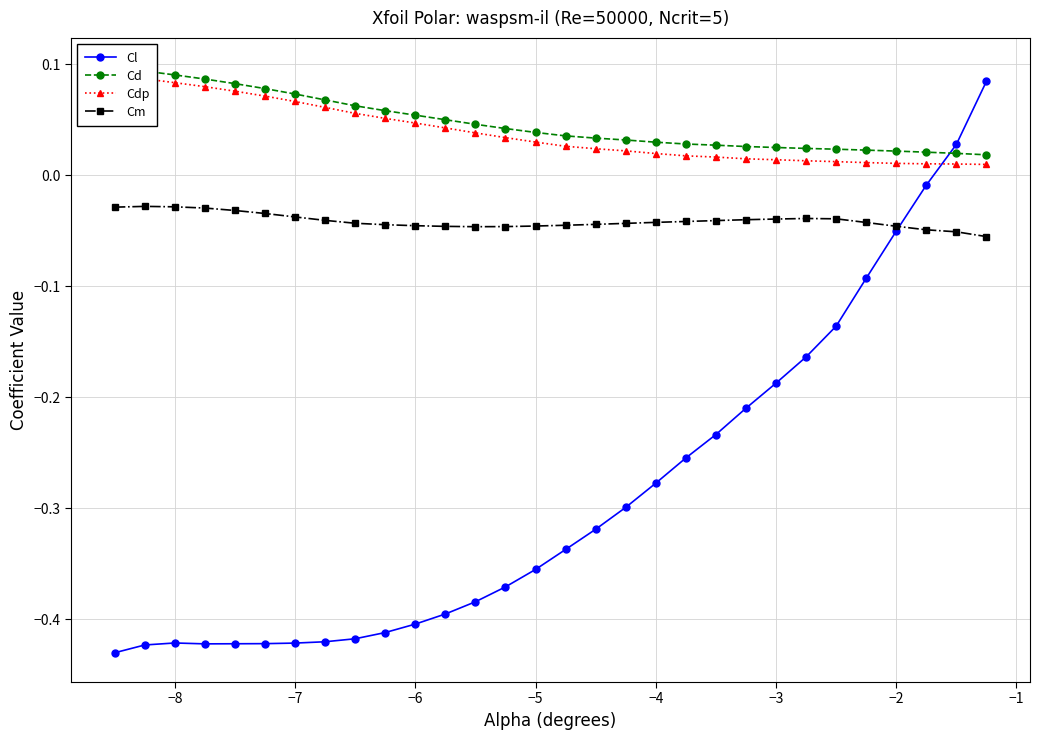

What is the highest value of the Cd series?

0.1